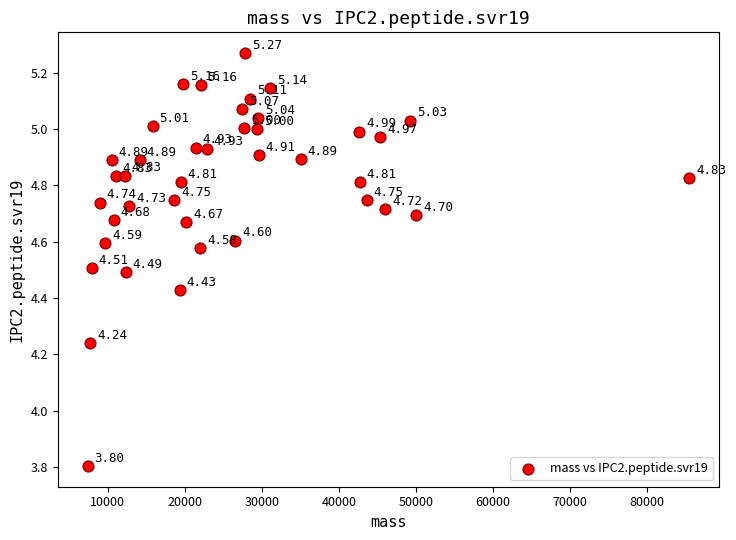

What is the range of X values (max minus min)?

78080.8